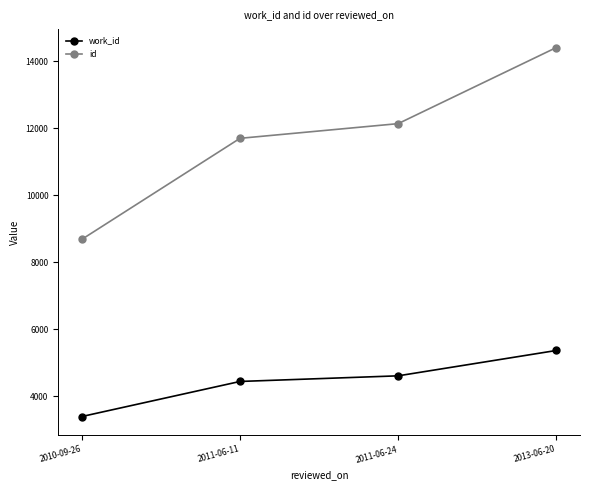

Reading left to right, extract all data points from this chart.

work_id: 3396	4442	4610	5366
id: 8683	11696	12134	14404